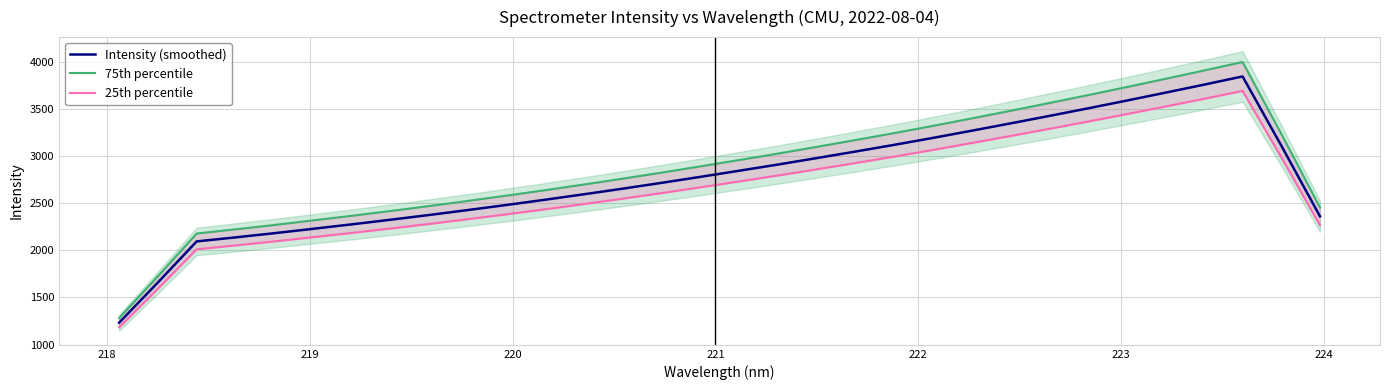

What is the maximum value for Intensity (smoothed)?

3849.8